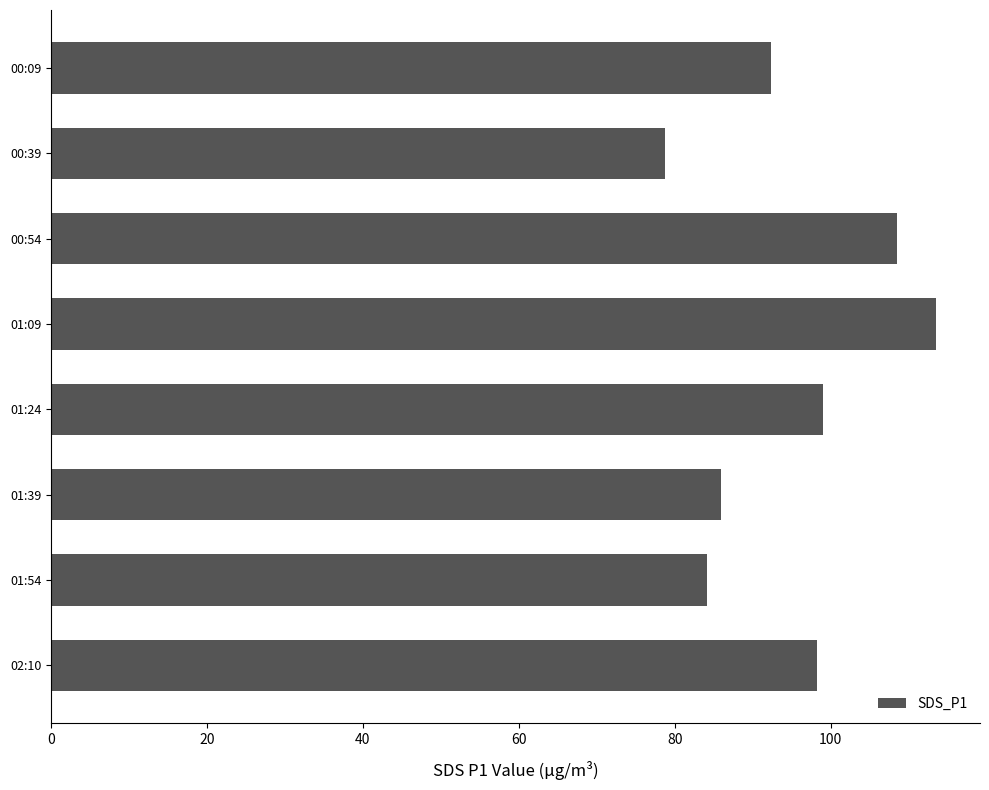

At which category does the chart reach its peak across all series?

01:09